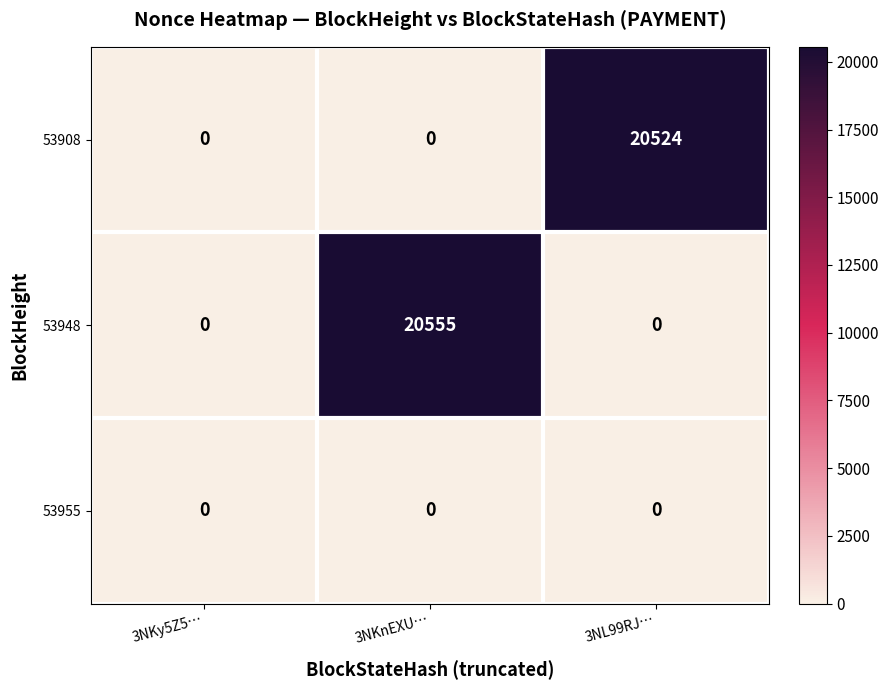

Is it true that 53908 equals 9698 at 3NKy5Z5…?

False